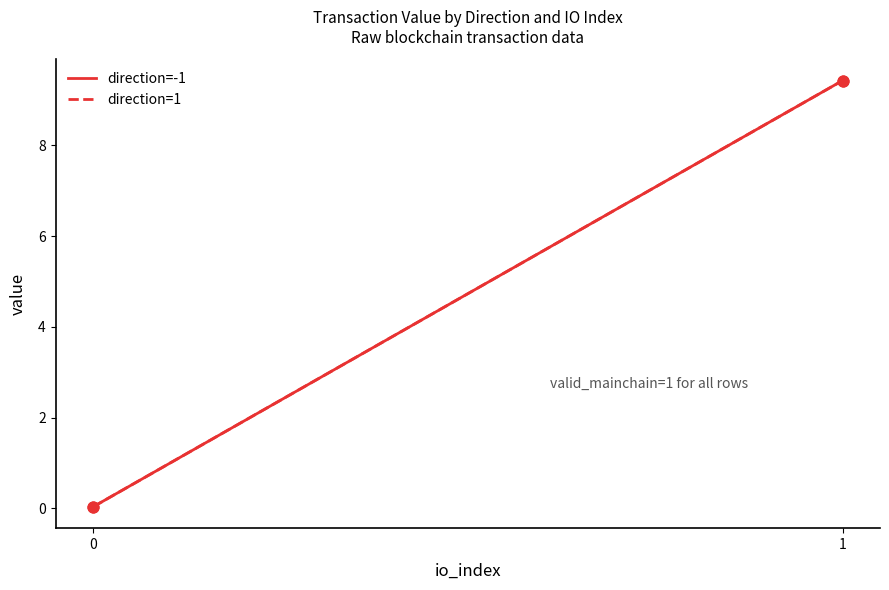

Which series reaches the maximum Y coordinate?

direction=-1